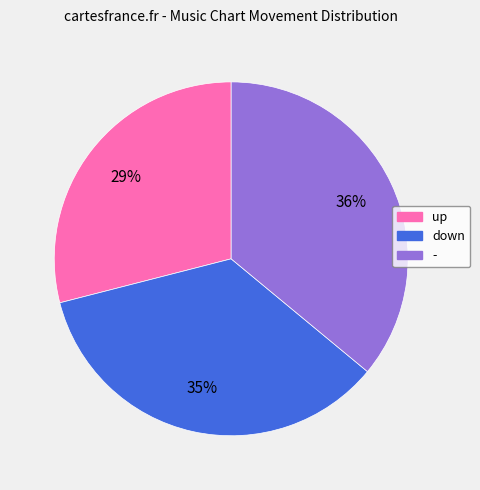

What is the ratio of the value at - to the value at up?

1.2